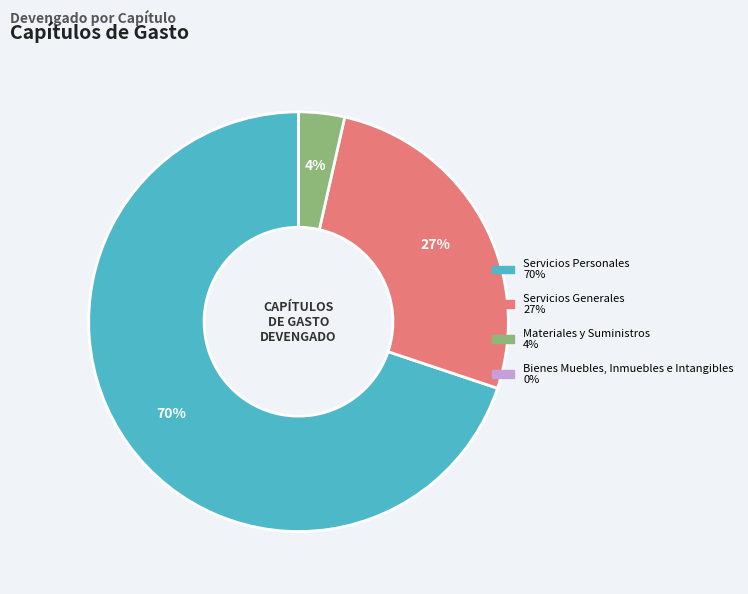

To the nearest percent, what portion does Materiales y Suministros represent?

4%